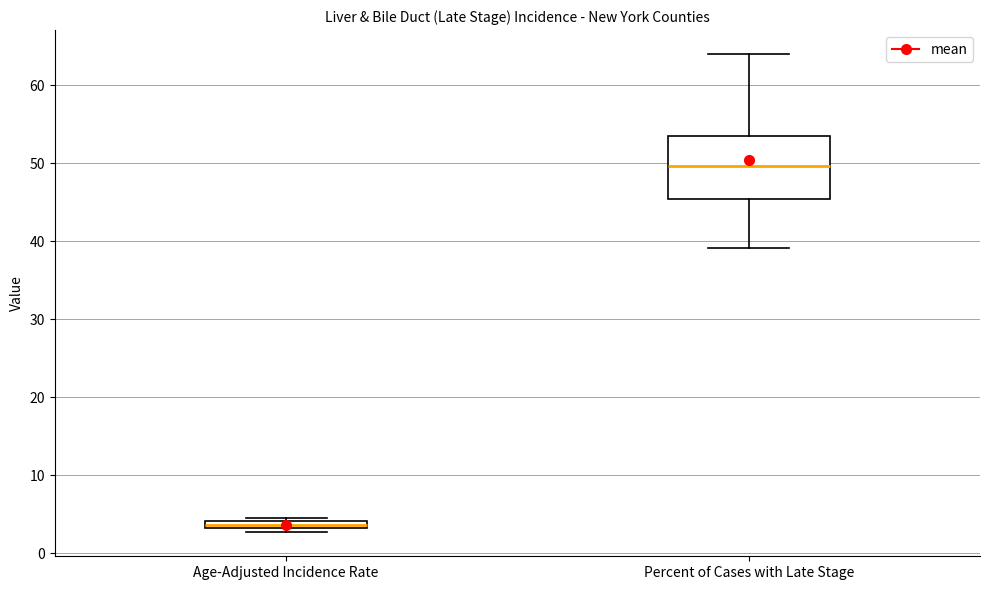

Which box has the highest median line?

Percent of Cases with Late Stage